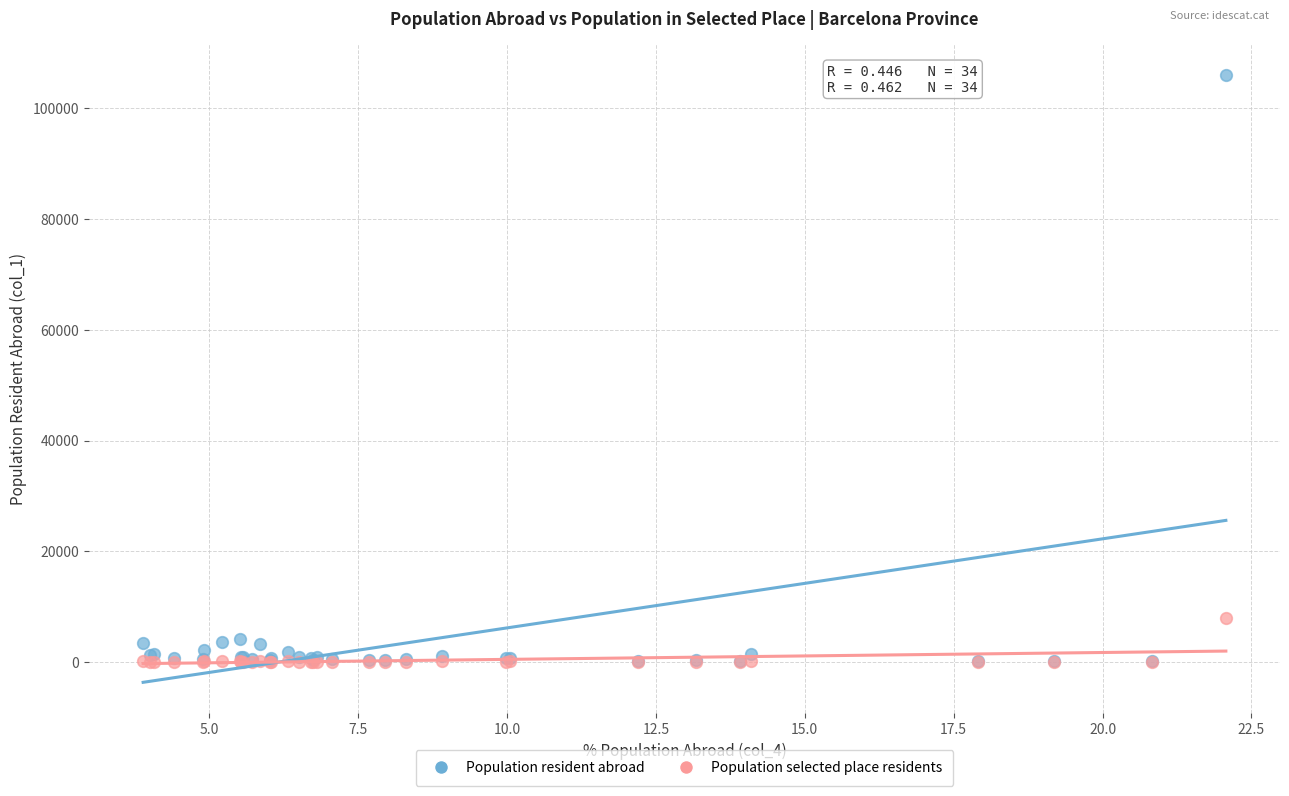

In the Population resident abroad series, what Y value is closest to 53124?

4067